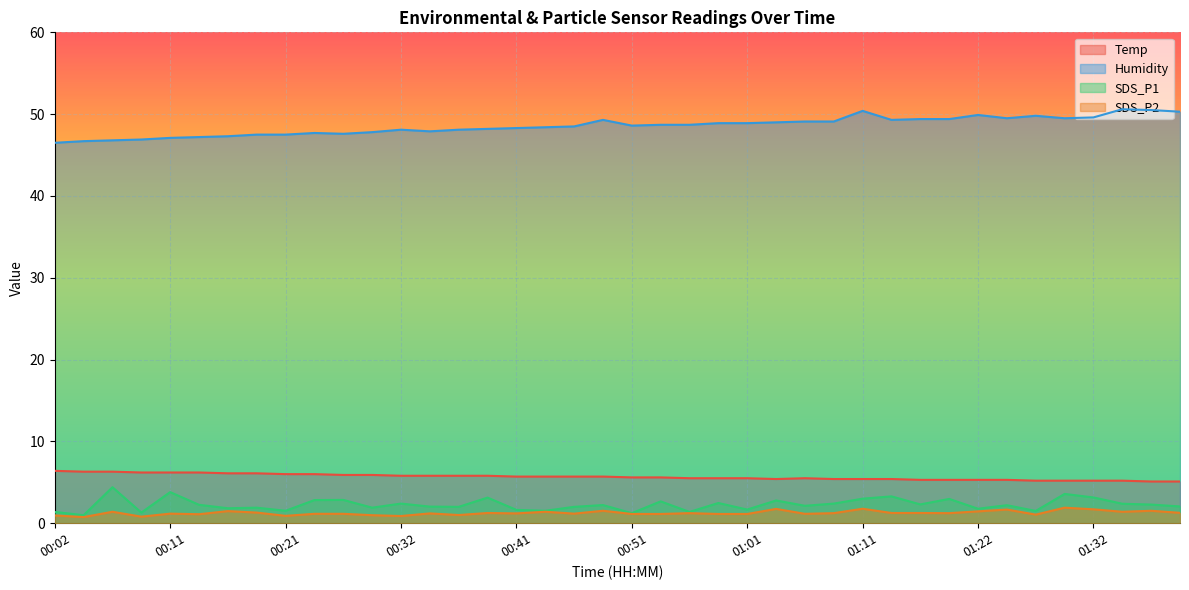

What is the minimum value for Temp?

5.1